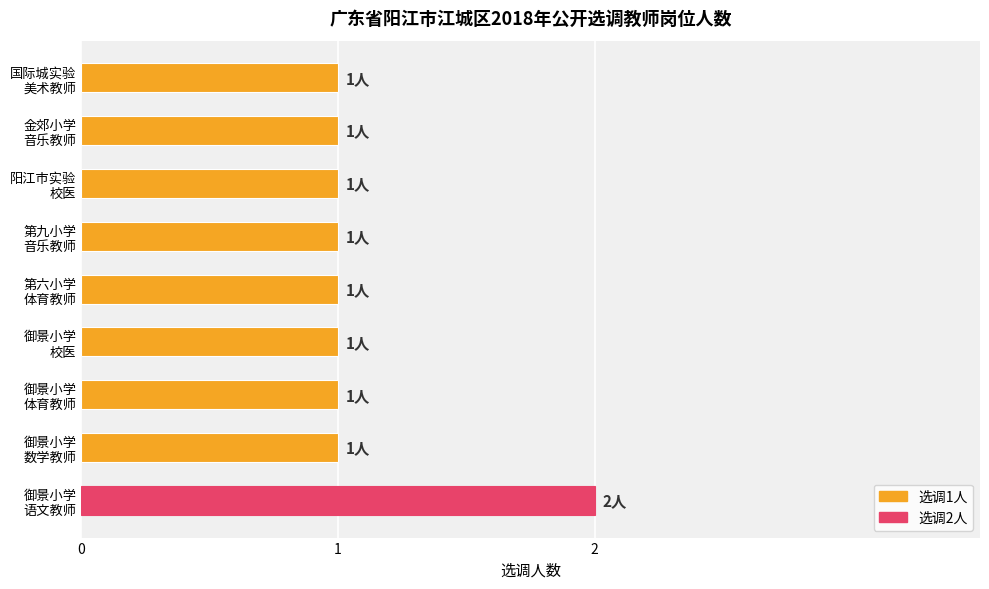

Reading top to bottom, what are all the values shown in this chart?

1	1	1	1	1	1	1	1	2